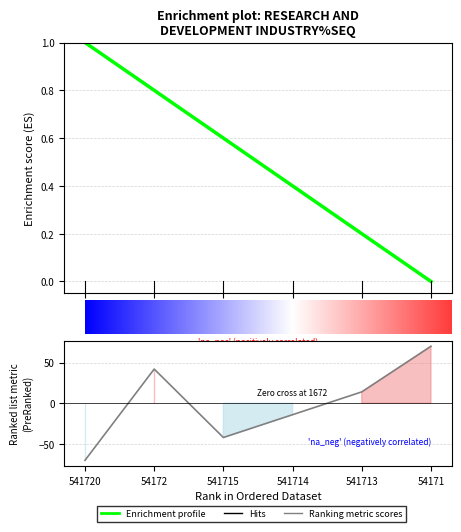

At which category does the data reach its first local peak?

54172